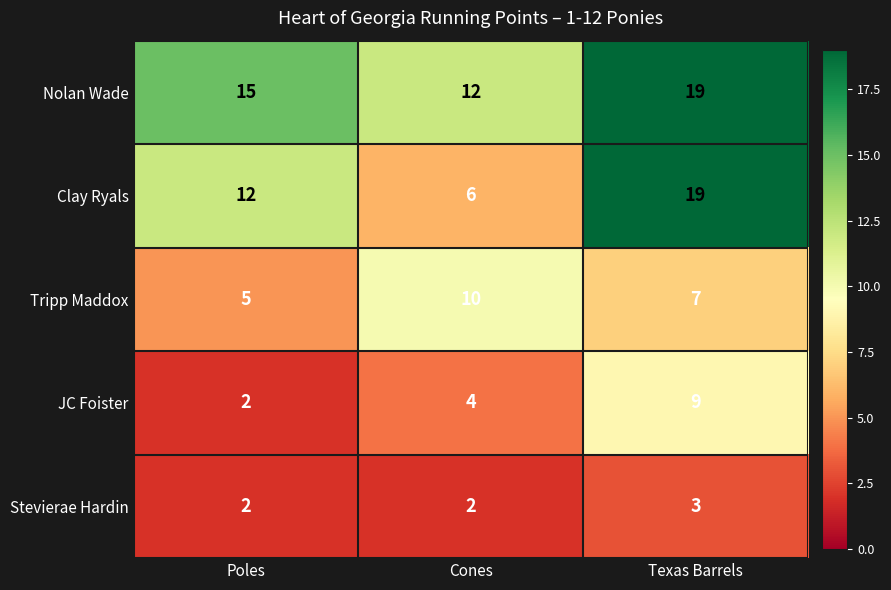

True or false: Nolan Wade has a value of 15 at Poles.

True